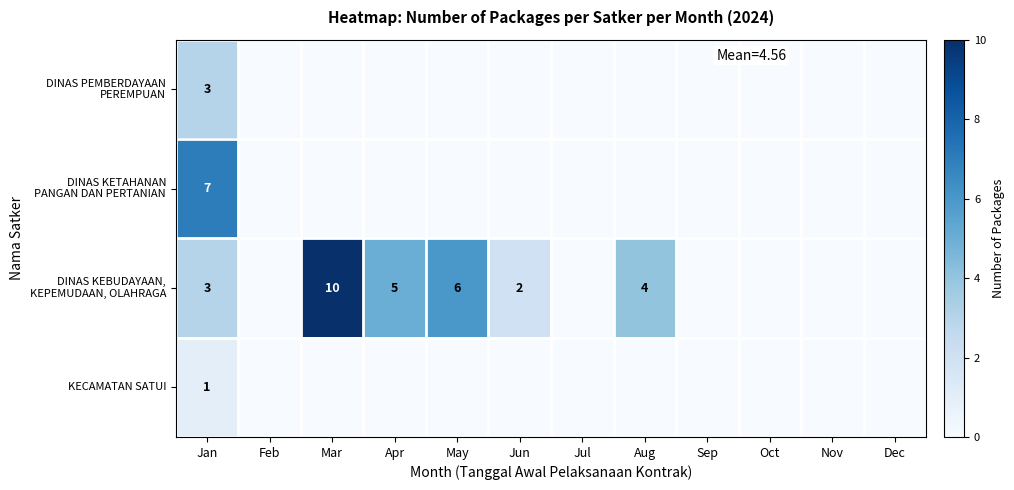

List the labels in order of DINAS KETAHANAN PANGAN DAN PERTANIAN value, smallest first.

Feb, Mar, Apr, May, Jun, Jul, Aug, Sep, Oct, Nov, Dec, Jan